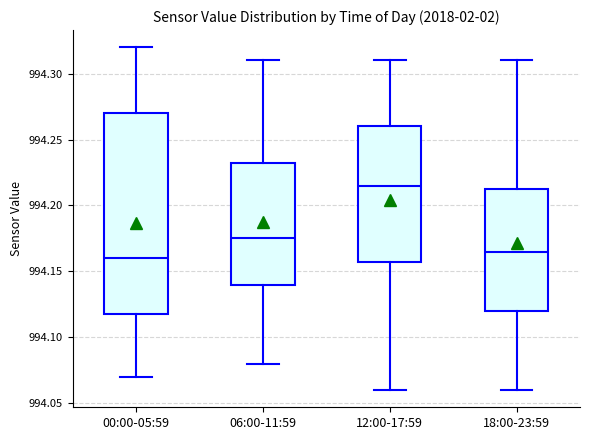

Reading left to right, read every box against the y-axis: the position of its median line, the range the box covers, and the ends of its whiskers. The values are not printed on the chart, so give them approximately, as read against the axis.

00:00-05:59: median 994.160, box 994.120 to 994.270, whiskers 994.070 to 994.320
06:00-11:59: median 994.175, box 994.140 to 994.235, whiskers 994.080 to 994.310
12:00-17:59: median 994.215, box 994.160 to 994.260, whiskers 994.060 to 994.310
18:00-23:59: median 994.165, box 994.120 to 994.215, whiskers 994.060 to 994.310